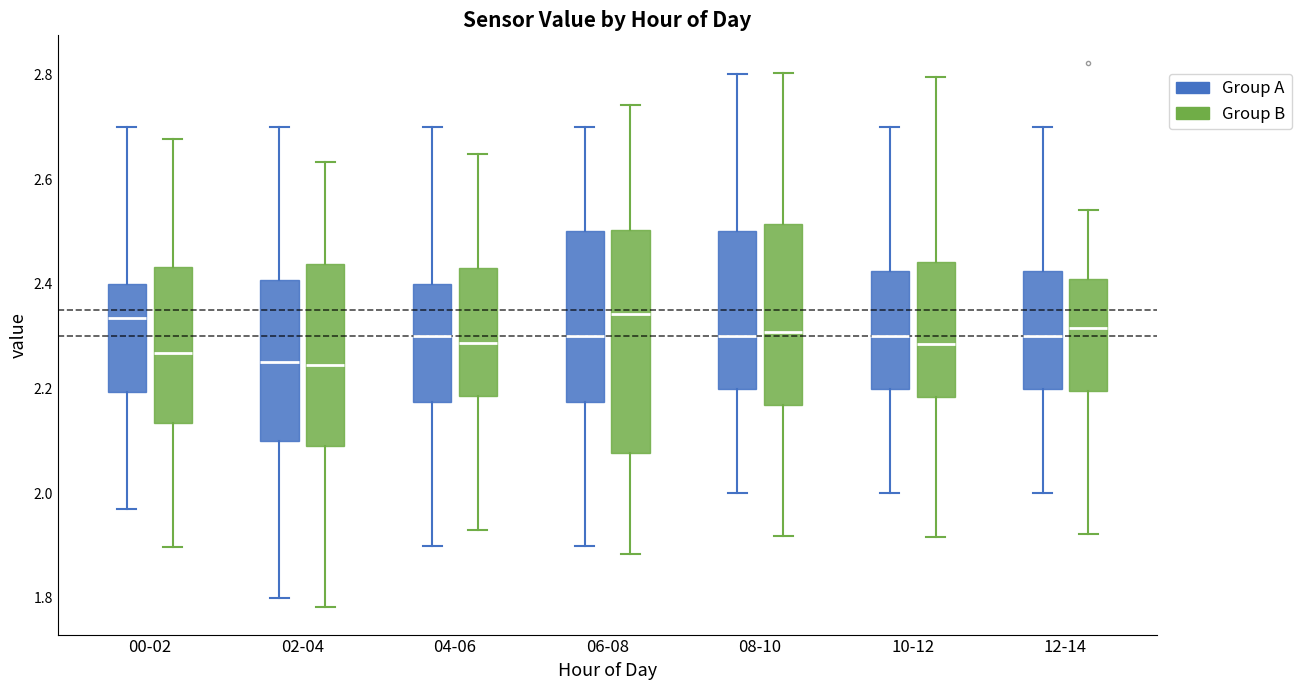

Where is the lower edge of the box for 02-04 (Group B) on the y-axis? The values are not printed on the chart, so give them approximately, as read against the axis.

2.10